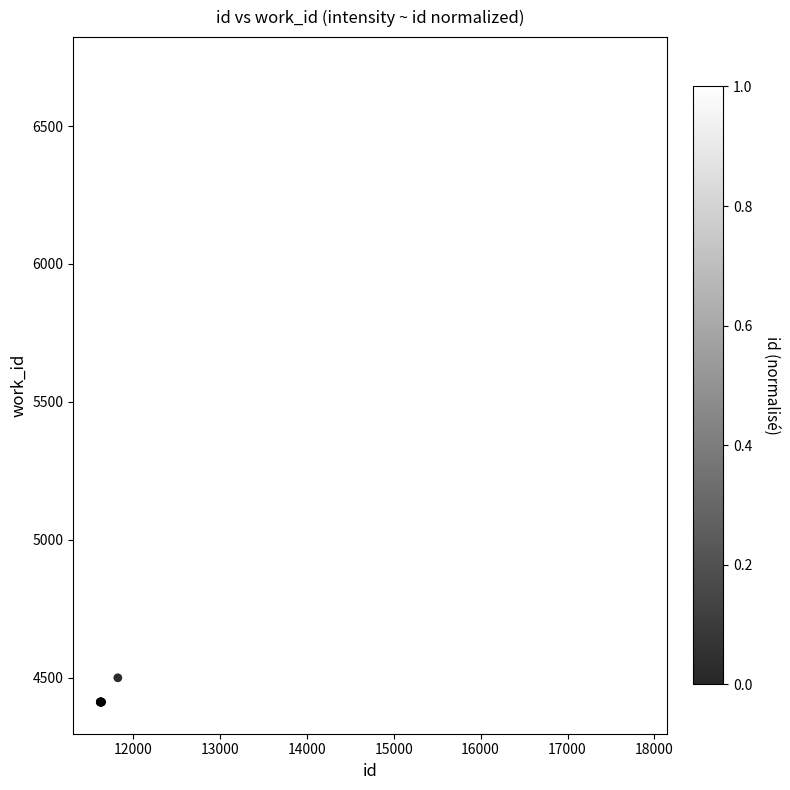

What Y value in the scatter plot is closest to 5559?

4499